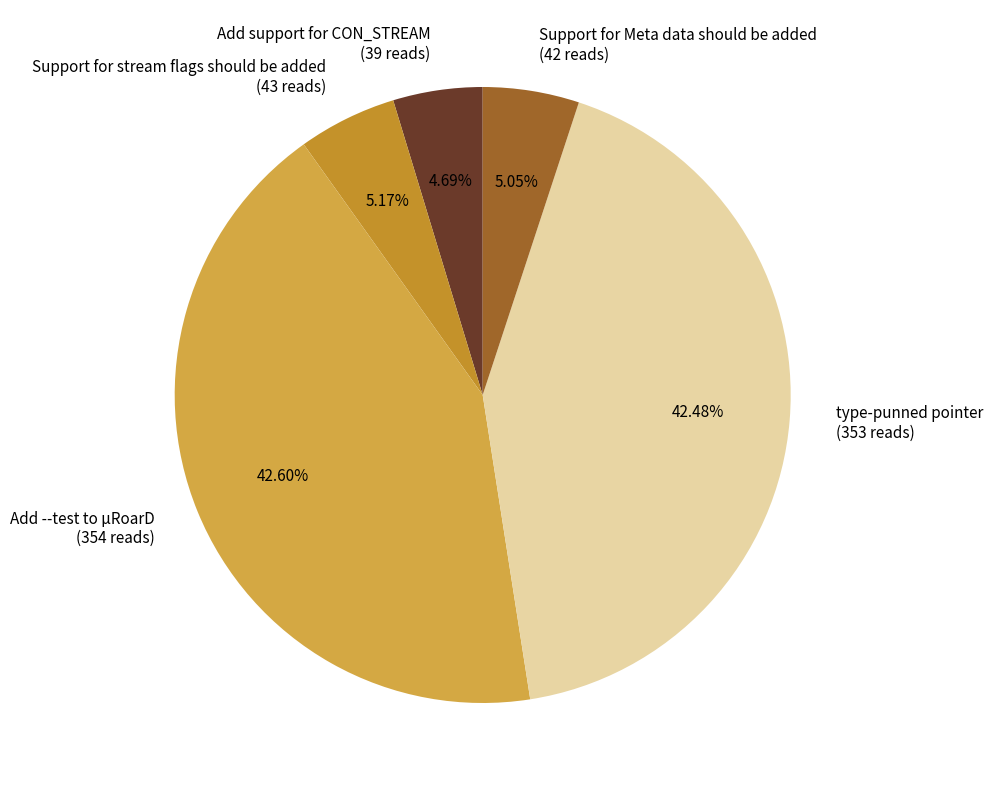

The Support for stream flags should be added slice represents 5% of the pie. True or false?

True